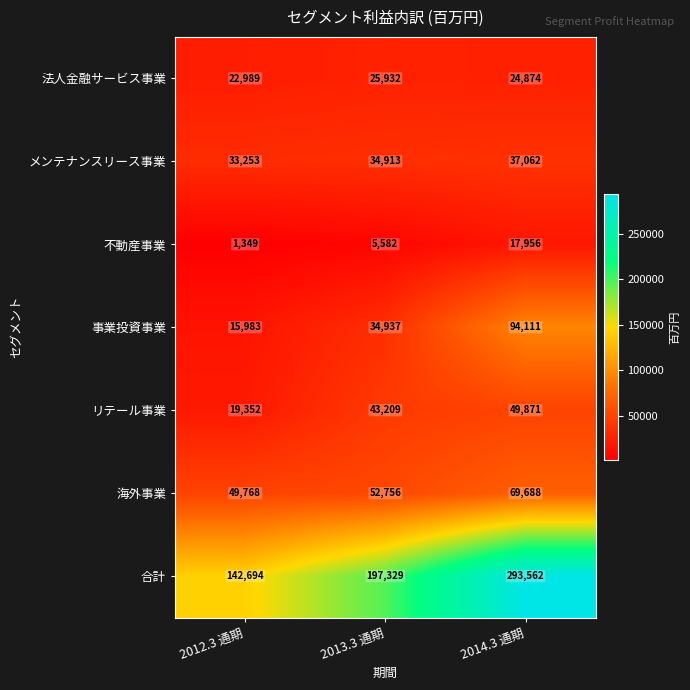

Read the メンテナンスリース事業 value at 2012.3 通期.

33253